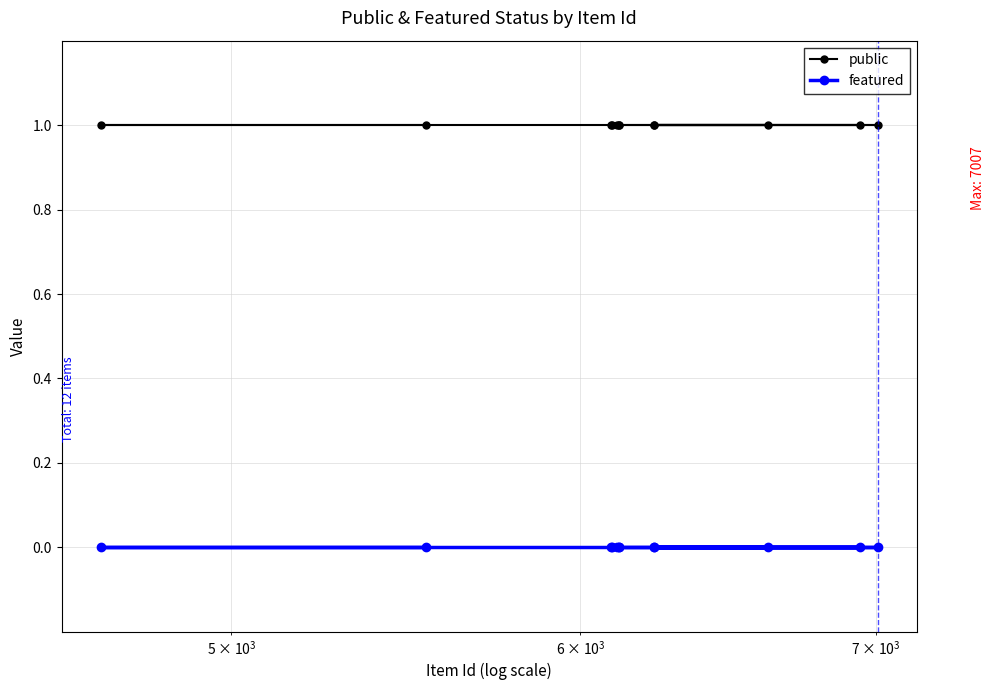

Which series has the largest total across all categories?

public